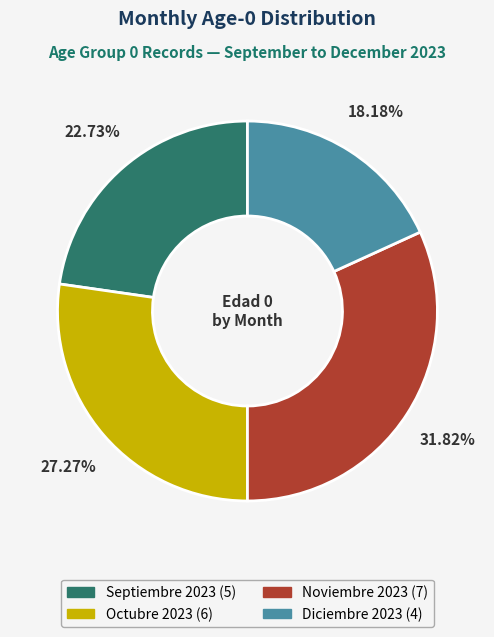

What is the ratio of the value at Octubre 2023 to the value at Noviembre 2023?

0.9